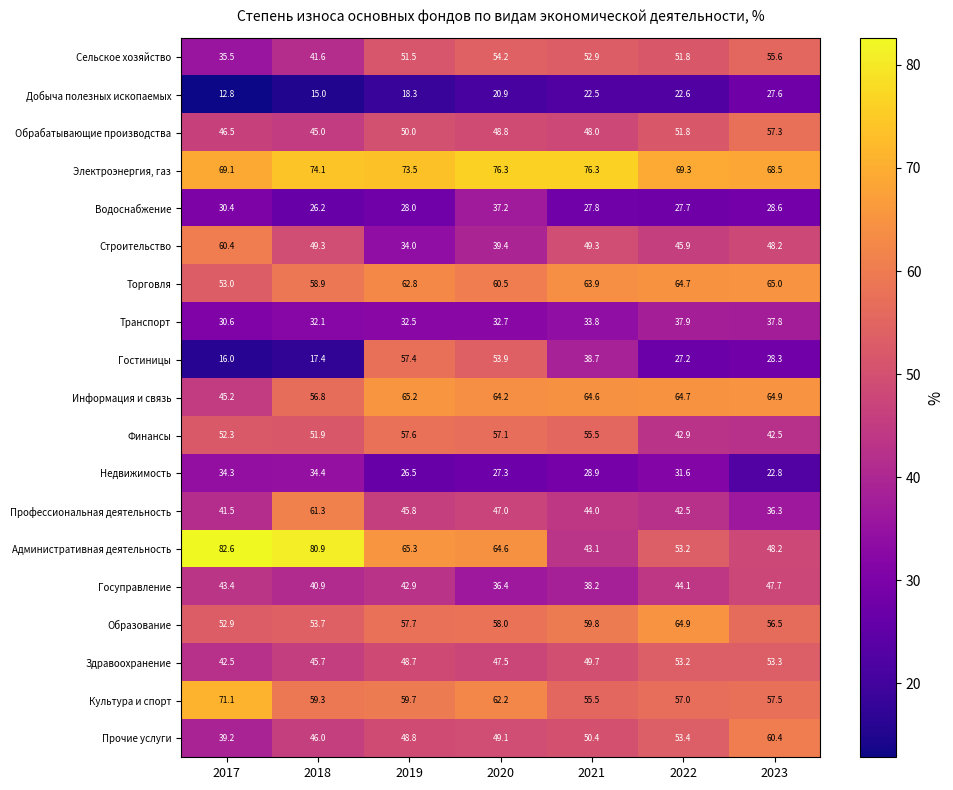

What is the difference between the maximum and minimum values in the Добыча полезных ископаемых series?

14.8